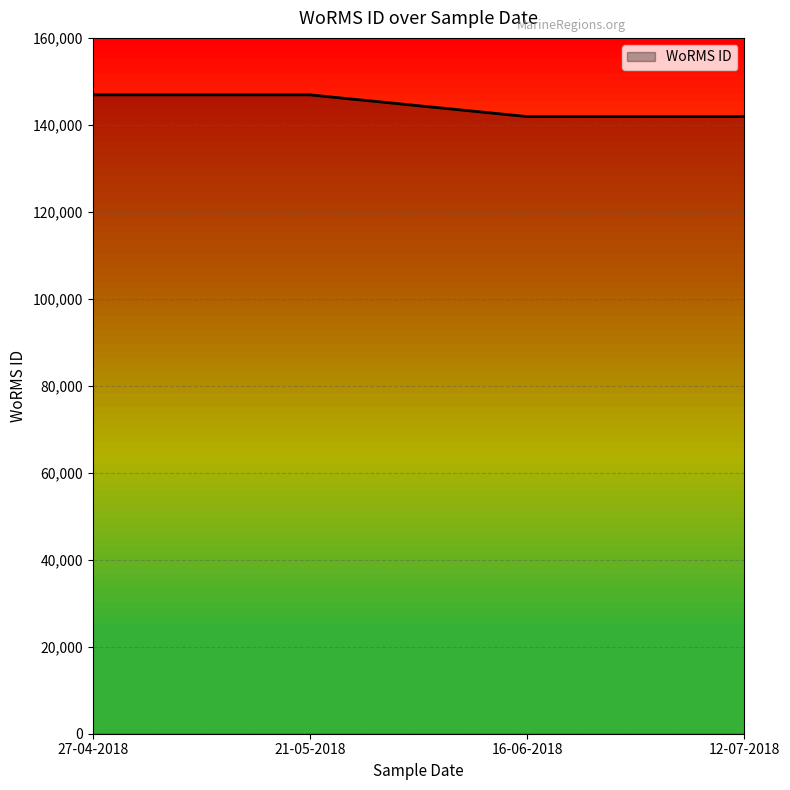

The value at 12-07-2018 is 141907. True or false?

True